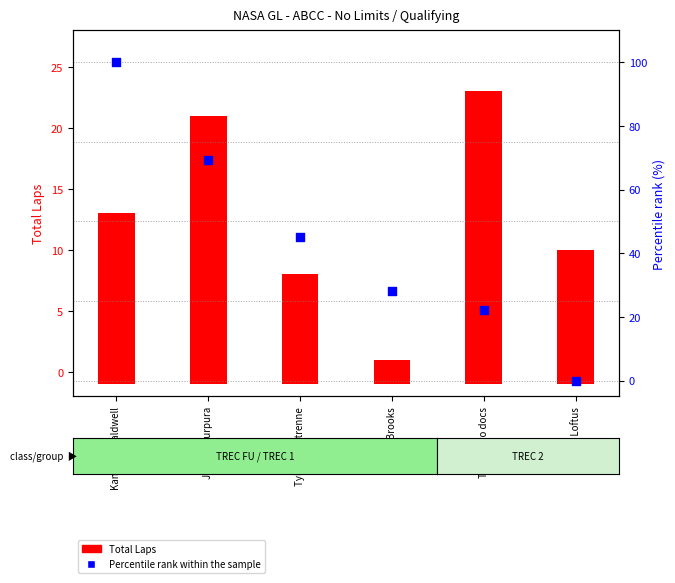

Is the value of Percentile rank within the sample at Joseph Purpura greater than the value of Total Laps at Joseph Purpura?

Yes